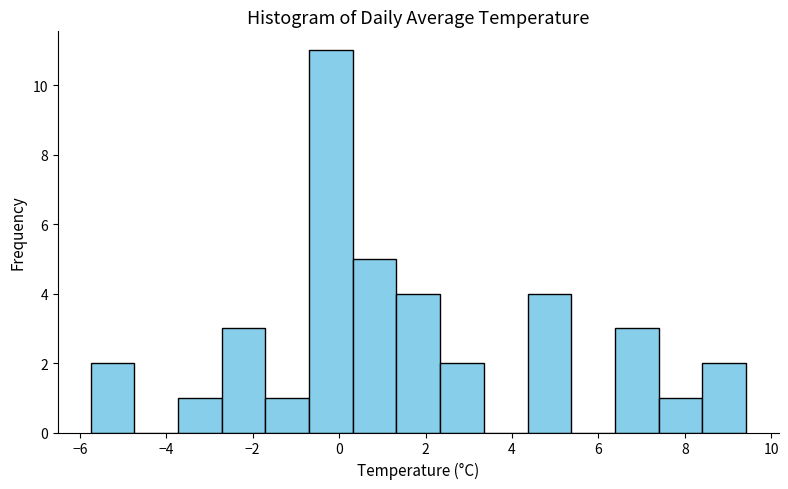

Reading left to right, list every bar in this chart as the range it spans on the x-axis followed by its height. Neither the bar edges nor the heights are printed on the chart, so give them approximately, as read against the axes.

-5.8 to -4.8: 2
-4.8 to -3.8: 0
-3.8 to -2.8: 1
-2.8 to -1.8: 3
-1.8 to -0.6: 1
-0.6 to 0.4: 11
0.4 to 1.4: 5
1.4 to 2.4: 4
2.4 to 3.4: 2
3.4 to 4.4: 0
4.4 to 5.4: 4
5.4 to 6.4: 0
6.4 to 7.4: 3
7.4 to 8.4: 1
8.4 to 9.4: 2